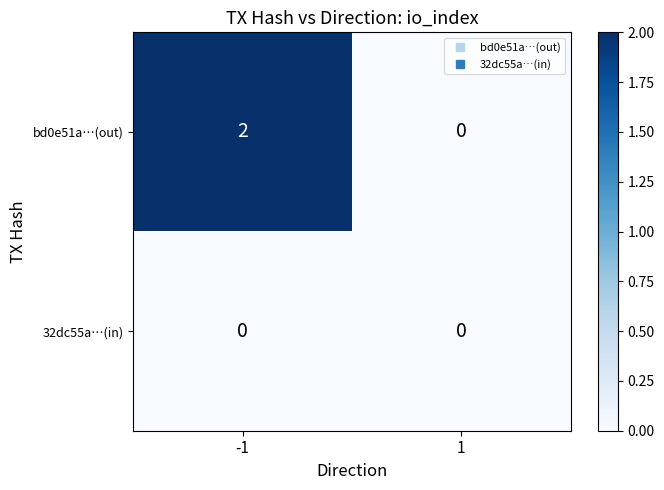

Is it true that 32dc55a…(in) equals 0 at -1?

True